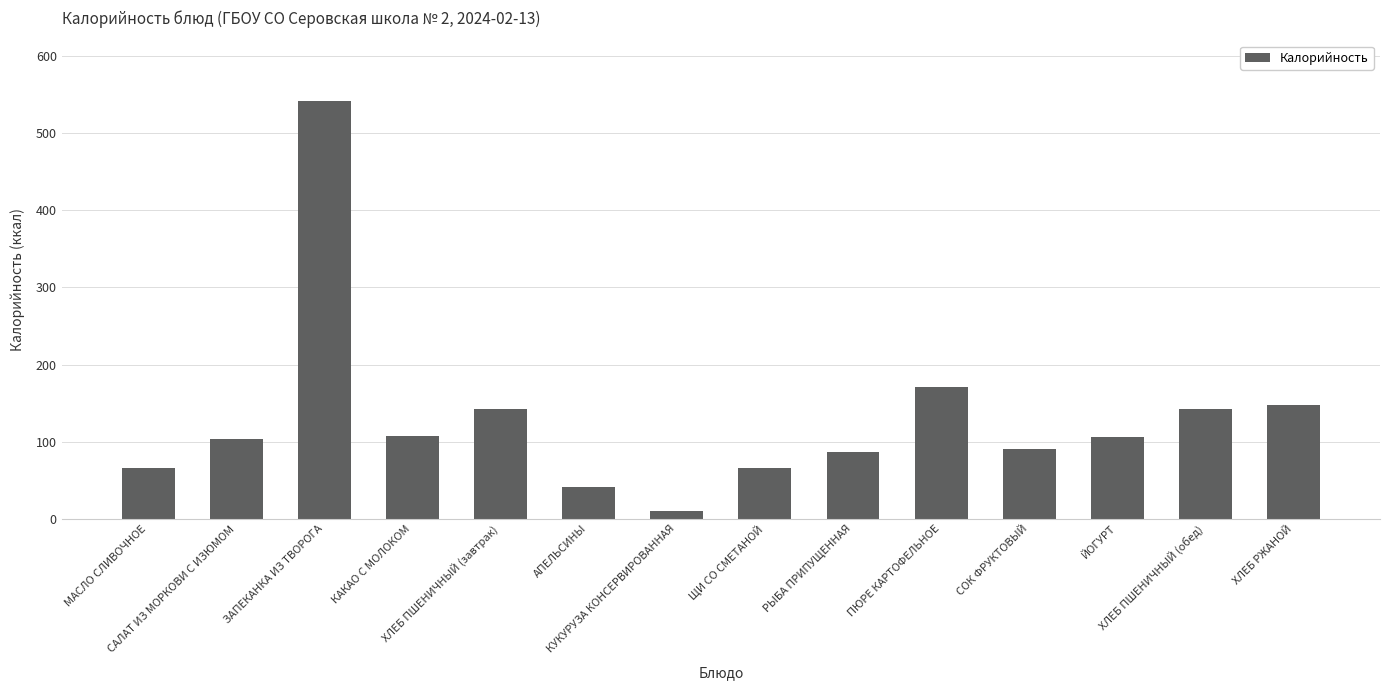

Does the chart contain any negative values?

No